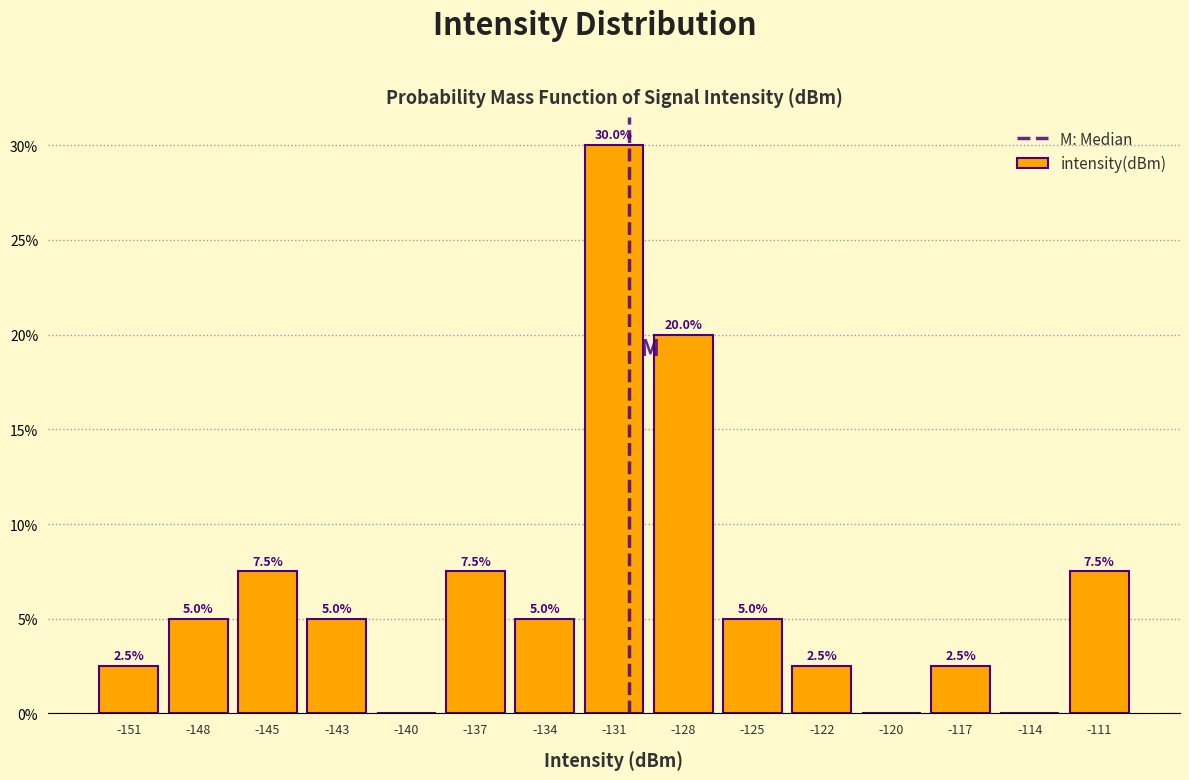

Reading right to left, list all the values displayed in this chart.

-111=7.5	-114=0.0	-117=2.5	-120=0.0	-122=2.5	-125=5.0	-128=20.0	-131=30.0	-134=5.0	-137=7.5	-140=0.0	-143=5.0	-145=7.5	-148=5.0	-151=2.5